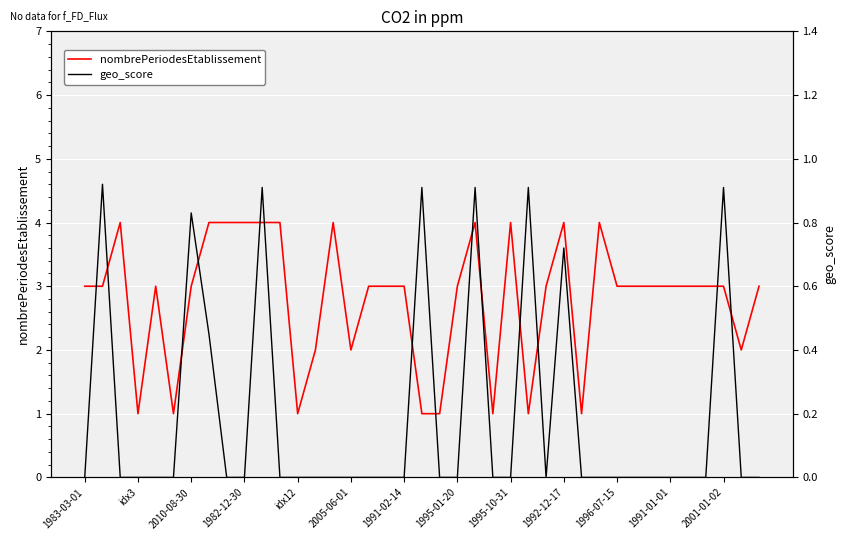

What is the value of the nombrePeriodesEtablissement point at the 1st from the left?

3.0